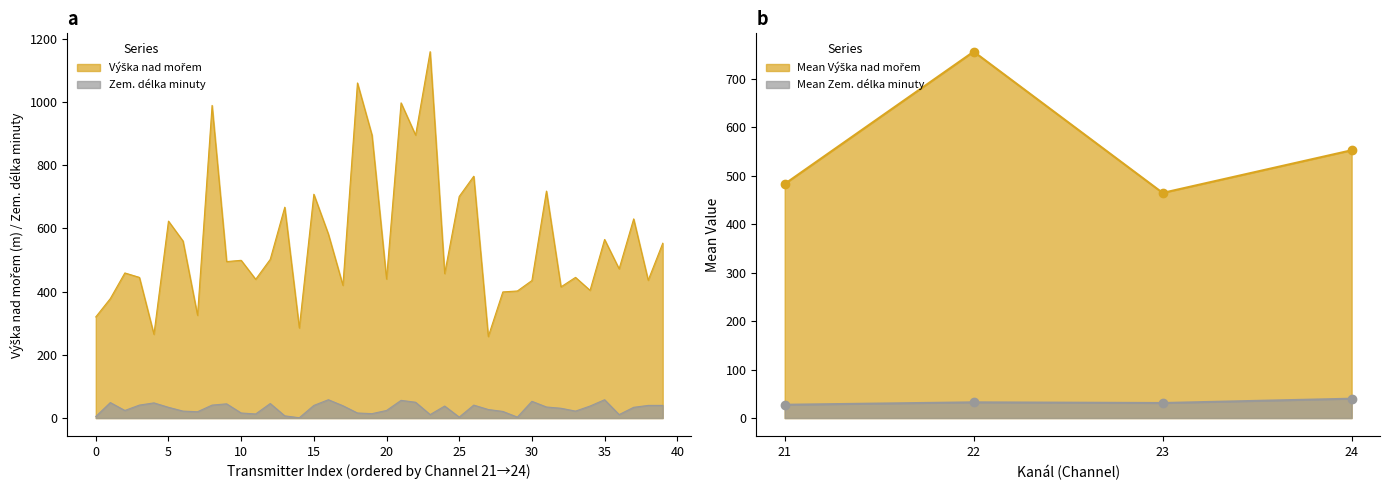

The Zem. délka minuty series shows 36 at 22. True or false?

False